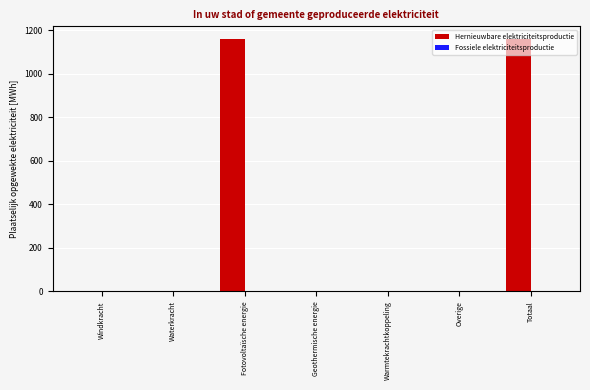

Between Warmtekrachtkoppeling and Fotovoltaïsche energie, which is larger?

Fotovoltaïsche energie